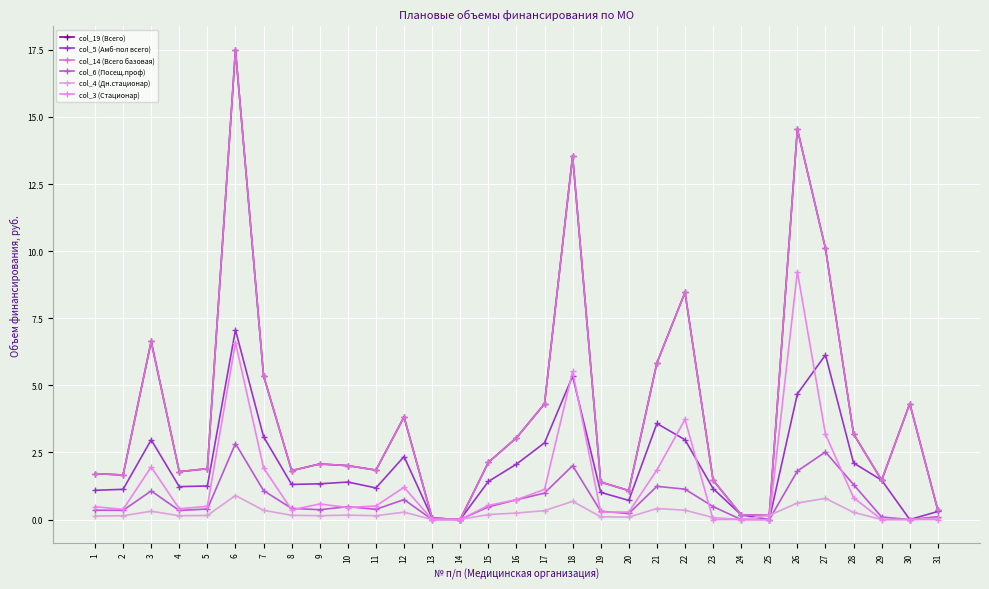

Which series has the largest range (max minus min)?

col_19 (Всего)